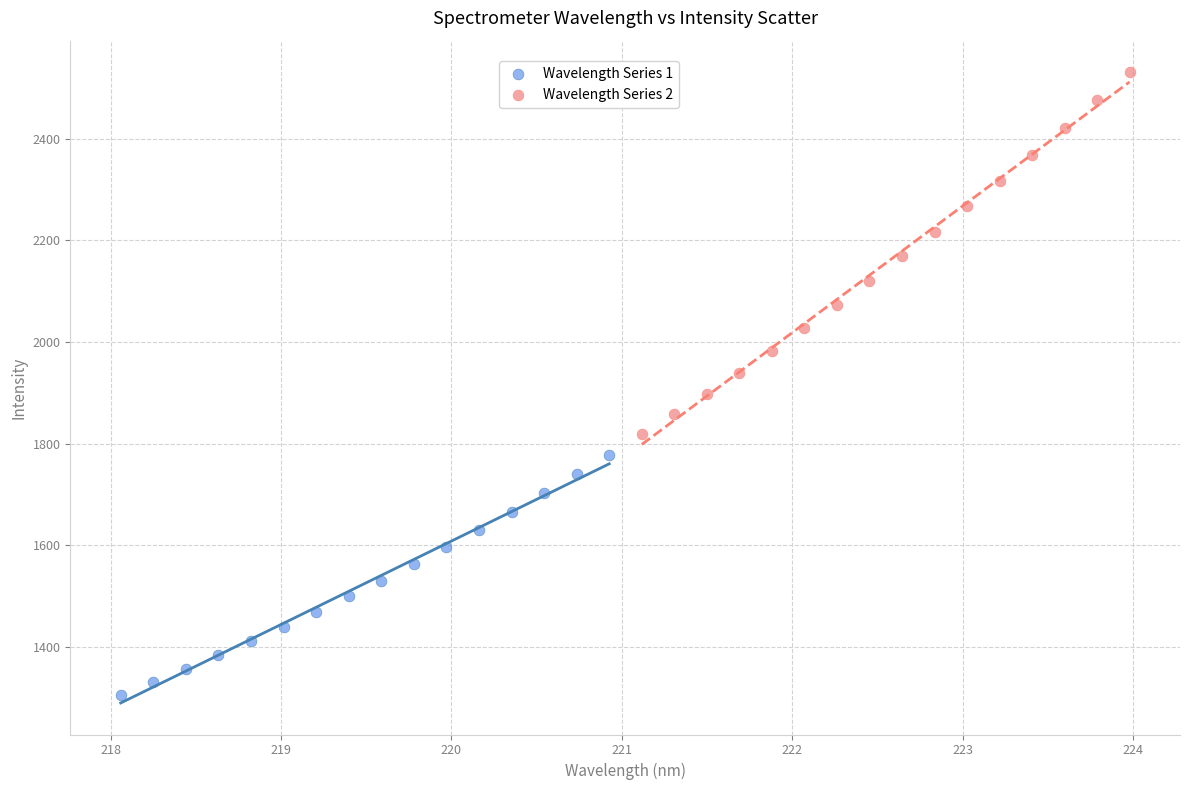

Which series contains the lowest Y value?

Wavelength Series 1